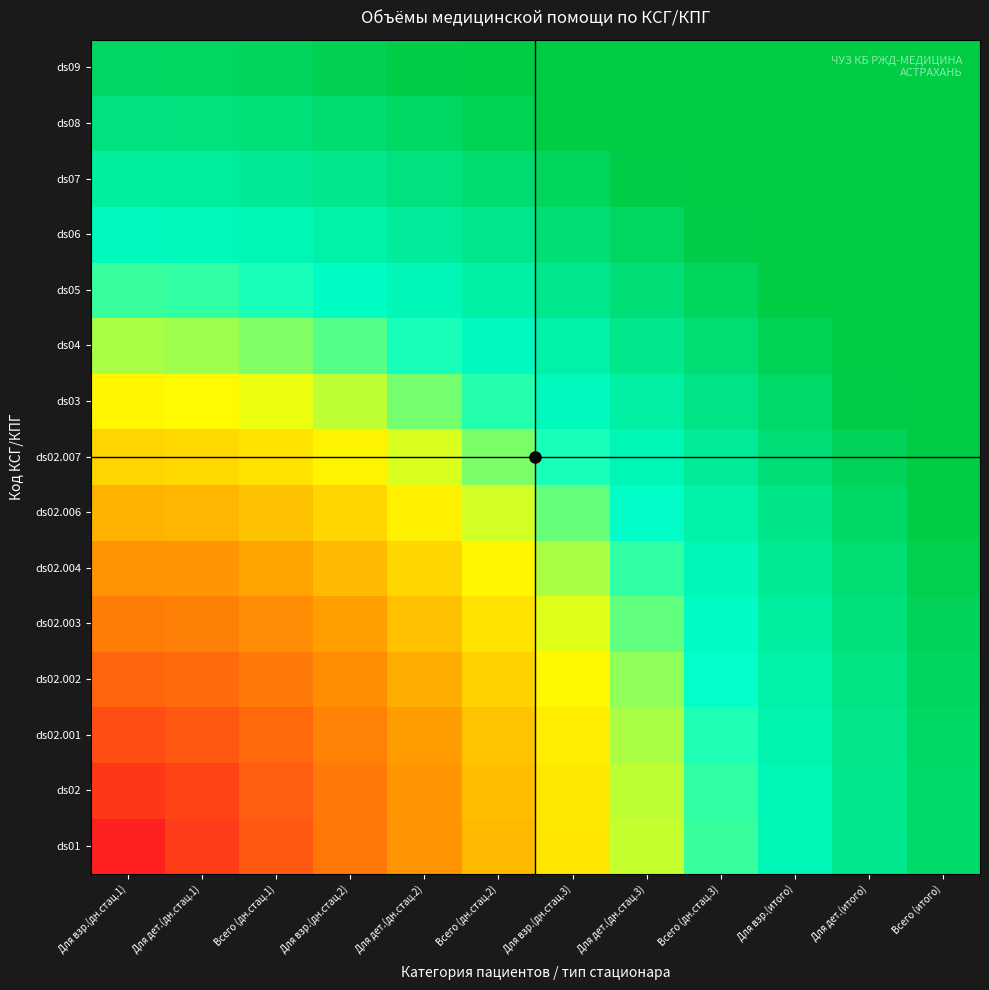

What is the difference between the highest and lowest values at Всего (итого)?

0.4